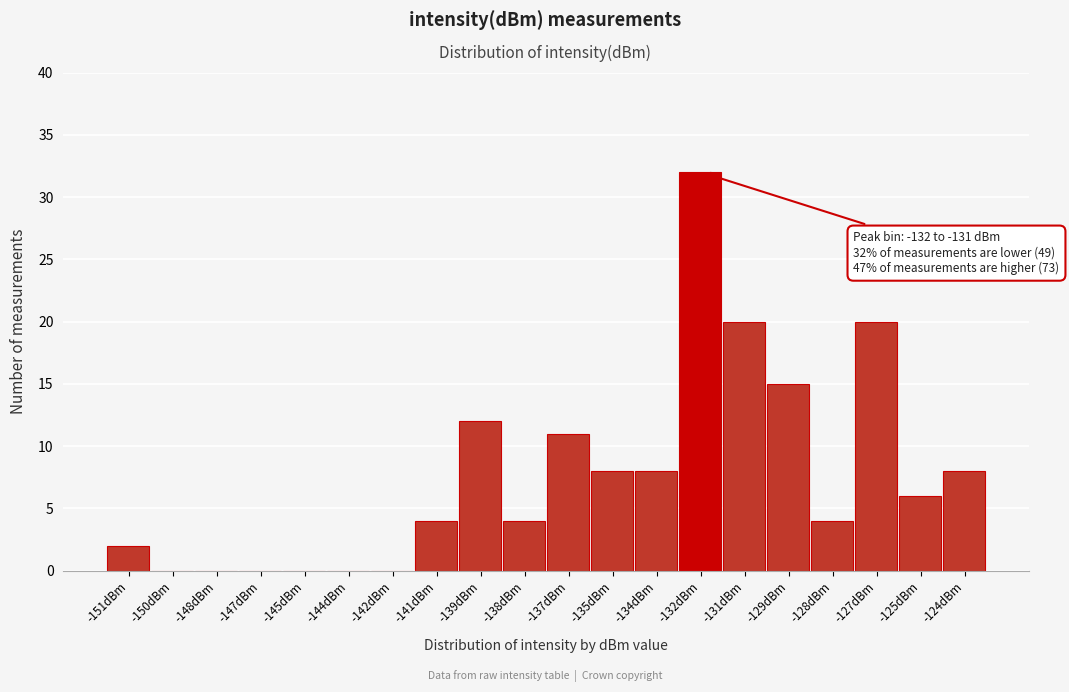

Reading left to right, extract all data points from this chart.

-151dBm=2	-150dBm=0	-148dBm=0	-147dBm=0	-145dBm=0	-144dBm=0	-142dBm=0	-141dBm=4	-139dBm=12	-138dBm=4	-137dBm=11	-135dBm=8	-134dBm=8	-132dBm=32	-131dBm=20	-129dBm=15	-128dBm=4	-127dBm=20	-125dBm=6	-124dBm=8